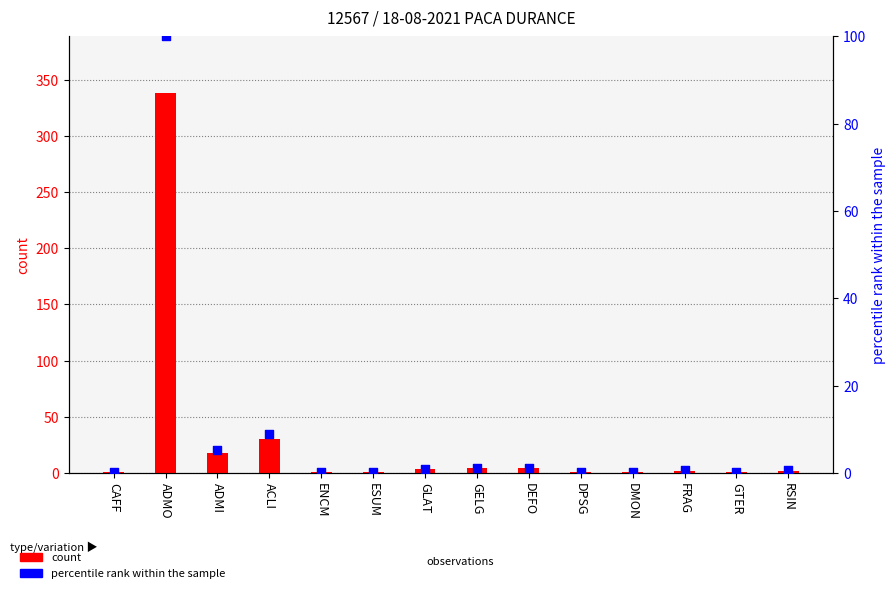

At which category is the sum across all series the highest?

ADMO